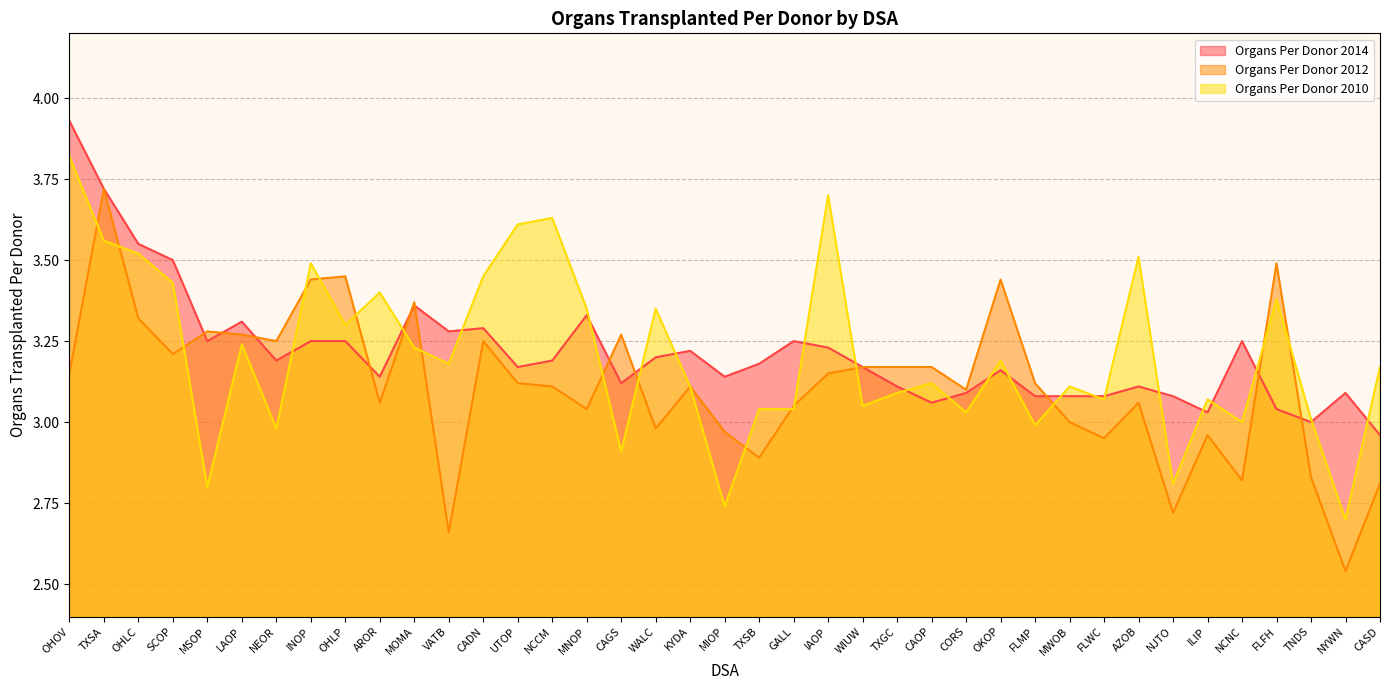

Reading right to left, transcribe all the data shown in this chart.

Organs Per Donor 2014: CASD=3.0	NYWN=3.1	TNDS=3.0	FLFH=3.0	NCNC=3.2	ILIP=3.0	NJTO=3.1	AZOB=3.1	FLWC=3.1	MWOB=3.1	FLMP=3.1	OKOP=3.2	CORS=3.1	CAOP=3.1	TXGC=3.1	WIUW=3.2	IAOP=3.2	GALL=3.2	TXSB=3.2	MIOP=3.1	KYDA=3.2	WALC=3.2	CAGS=3.1	MNOP=3.3	NCCM=3.2	UTOP=3.2	CADN=3.3	VATB=3.3	MOMA=3.4	AROR=3.1	OHLP=3.2	INOP=3.2	NEOR=3.2	LAOP=3.3	MSOP=3.2	SCOP=3.5	OHLC=3.5	TXSA=3.7	OHOV=3.9
Organs Per Donor 2012: CASD=2.8	NYWN=2.5	TNDS=2.8	FLFH=3.5	NCNC=2.8	ILIP=3.0	NJTO=2.7	AZOB=3.1	FLWC=3.0	MWOB=3.0	FLMP=3.1	OKOP=3.4	CORS=3.1	CAOP=3.2	TXGC=3.2	WIUW=3.2	IAOP=3.1	GALL=3.0	TXSB=2.9	MIOP=3.0	KYDA=3.1	WALC=3.0	CAGS=3.3	MNOP=3.0	NCCM=3.1	UTOP=3.1	CADN=3.2	VATB=2.7	MOMA=3.4	AROR=3.1	OHLP=3.5	INOP=3.4	NEOR=3.2	LAOP=3.3	MSOP=3.3	SCOP=3.2	OHLC=3.3	TXSA=3.7	OHOV=3.1
Organs Per Donor 2010: CASD=3.2	NYWN=2.7	TNDS=3.0	FLFH=3.4	NCNC=3.0	ILIP=3.1	NJTO=2.8	AZOB=3.5	FLWC=3.1	MWOB=3.1	FLMP=3.0	OKOP=3.2	CORS=3.0	CAOP=3.1	TXGC=3.1	WIUW=3.0	IAOP=3.7	GALL=3.0	TXSB=3.0	MIOP=2.7	KYDA=3.1	WALC=3.4	CAGS=2.9	MNOP=3.4	NCCM=3.6	UTOP=3.6	CADN=3.5	VATB=3.2	MOMA=3.2	AROR=3.4	OHLP=3.3	INOP=3.5	NEOR=3.0	LAOP=3.2	MSOP=2.8	SCOP=3.4	OHLC=3.5	TXSA=3.6	OHOV=3.8